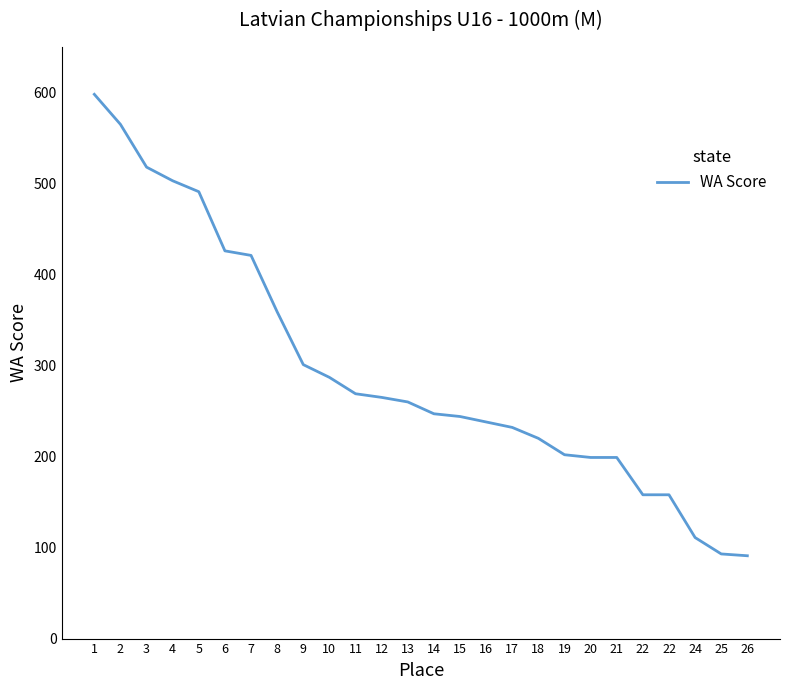

How many lines are shown in the chart?

1